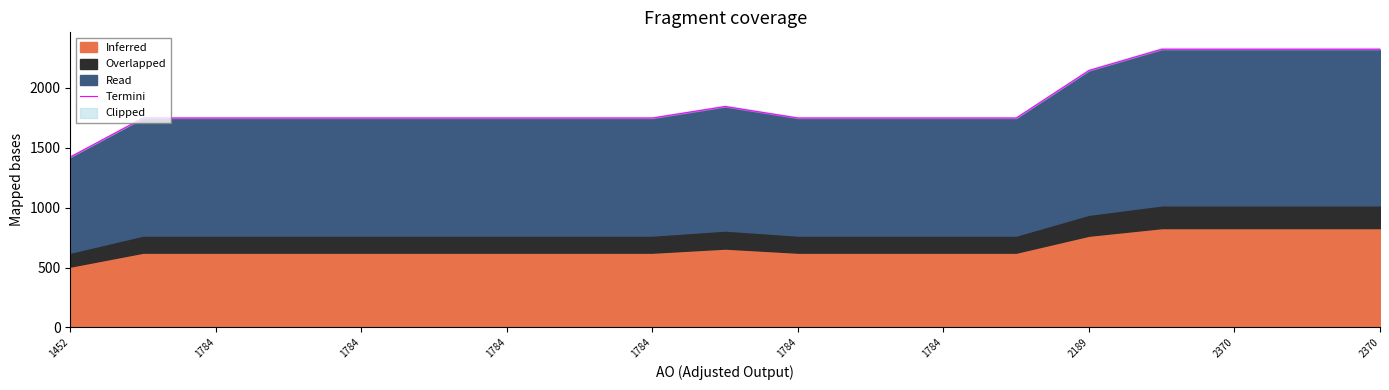

What is the difference between the maximum and minimum values?

899.6